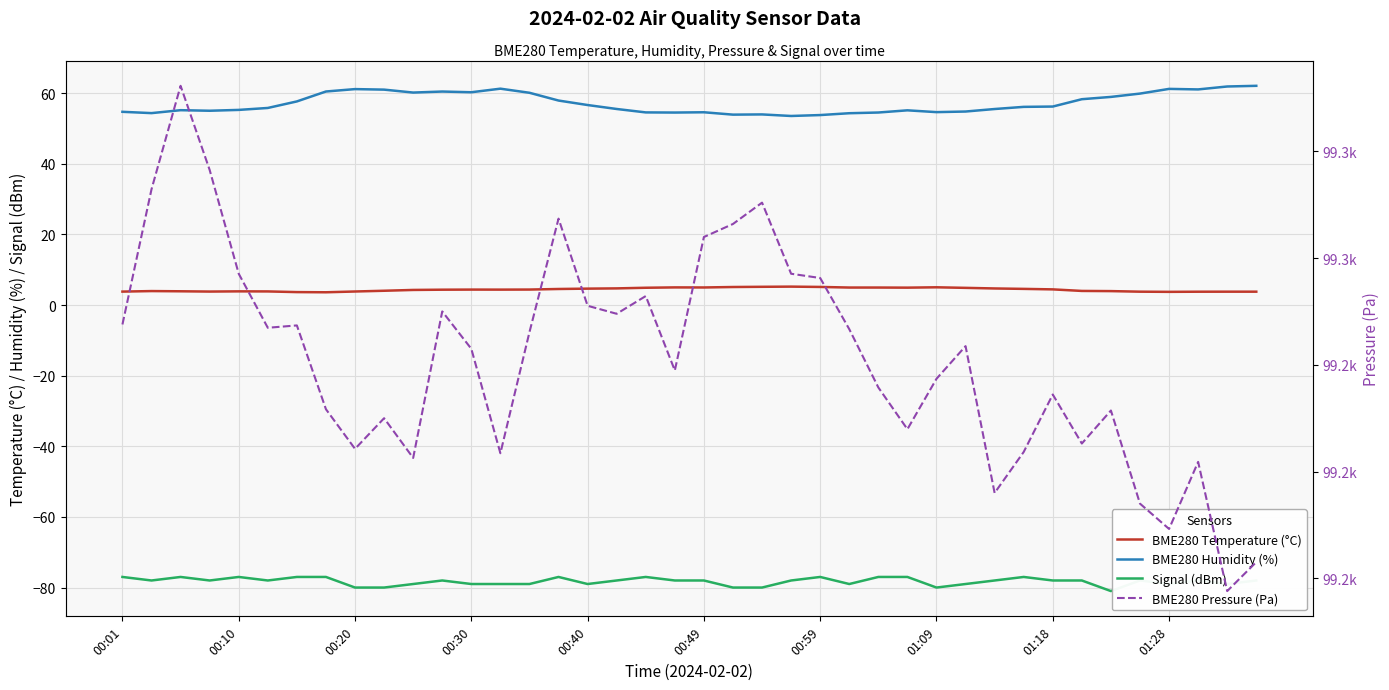

Between 00:59 and 01:28, which series saw the biggest shift?

BME280 Pressure (Pa)